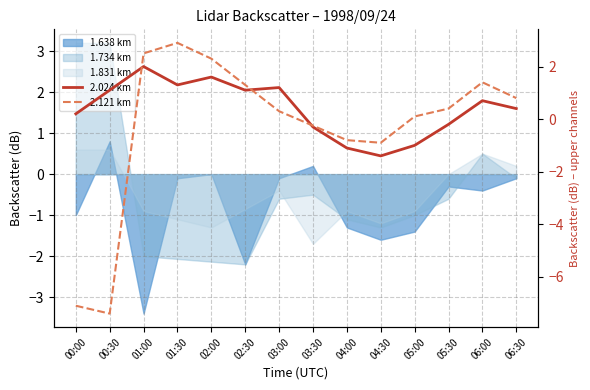

In 2.024 km, how many points are higher than both neighbors (excluding endpoints)?

4